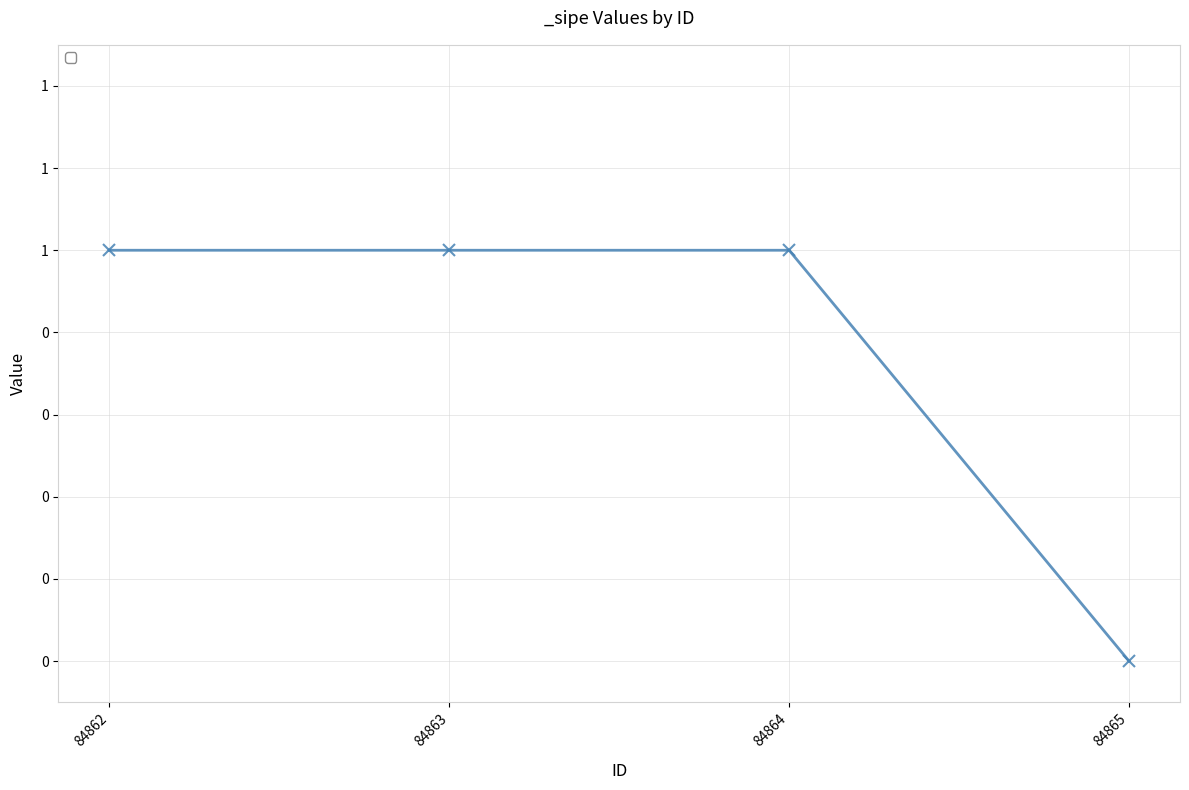

Is this an area chart (filled region under the line)?

No